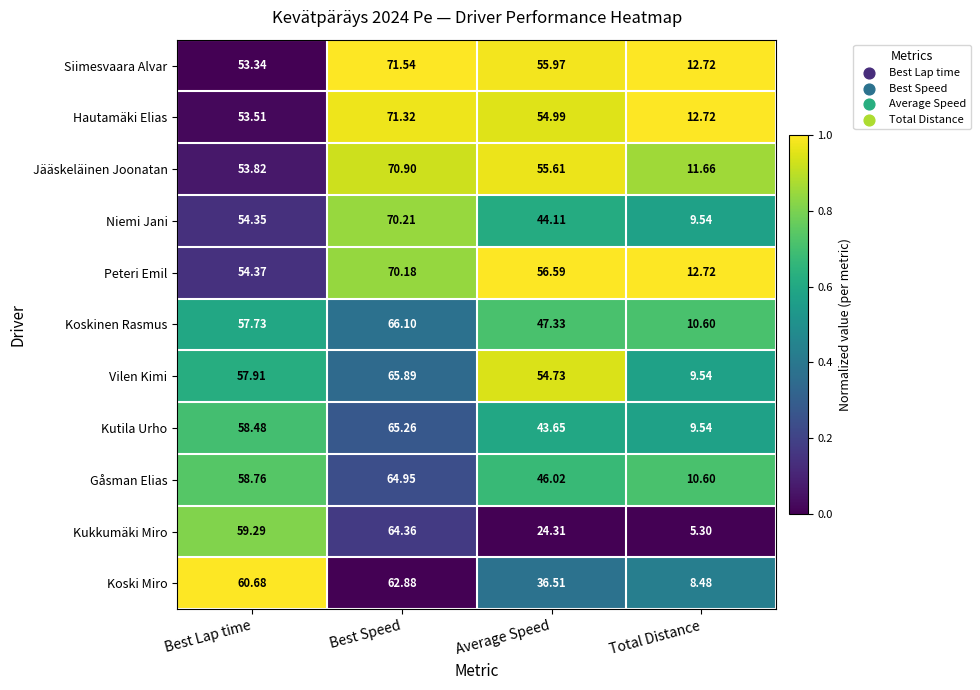

Between Average Speed and Total Distance, which series saw the biggest shift?

Vilen Kimi